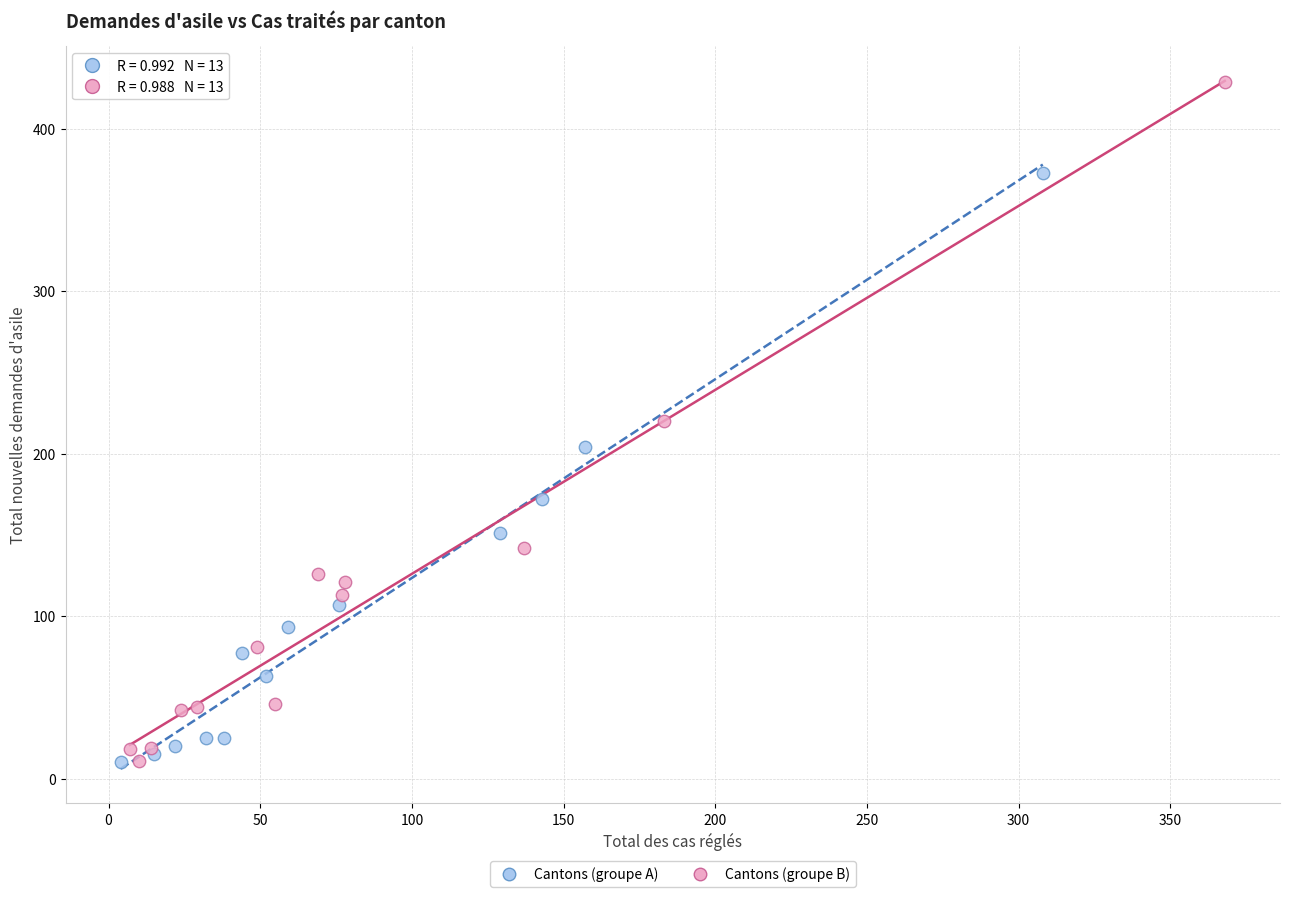

Which series contains the highest Y value?

Cantons (groupe B)